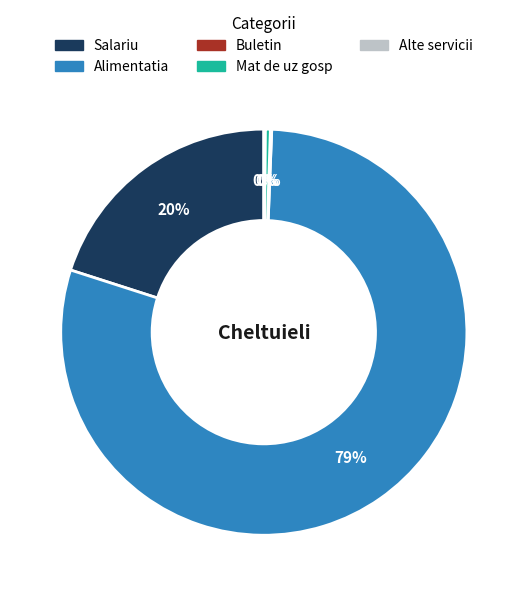

Does Mat de uz gosp represent more than half of the total?

No